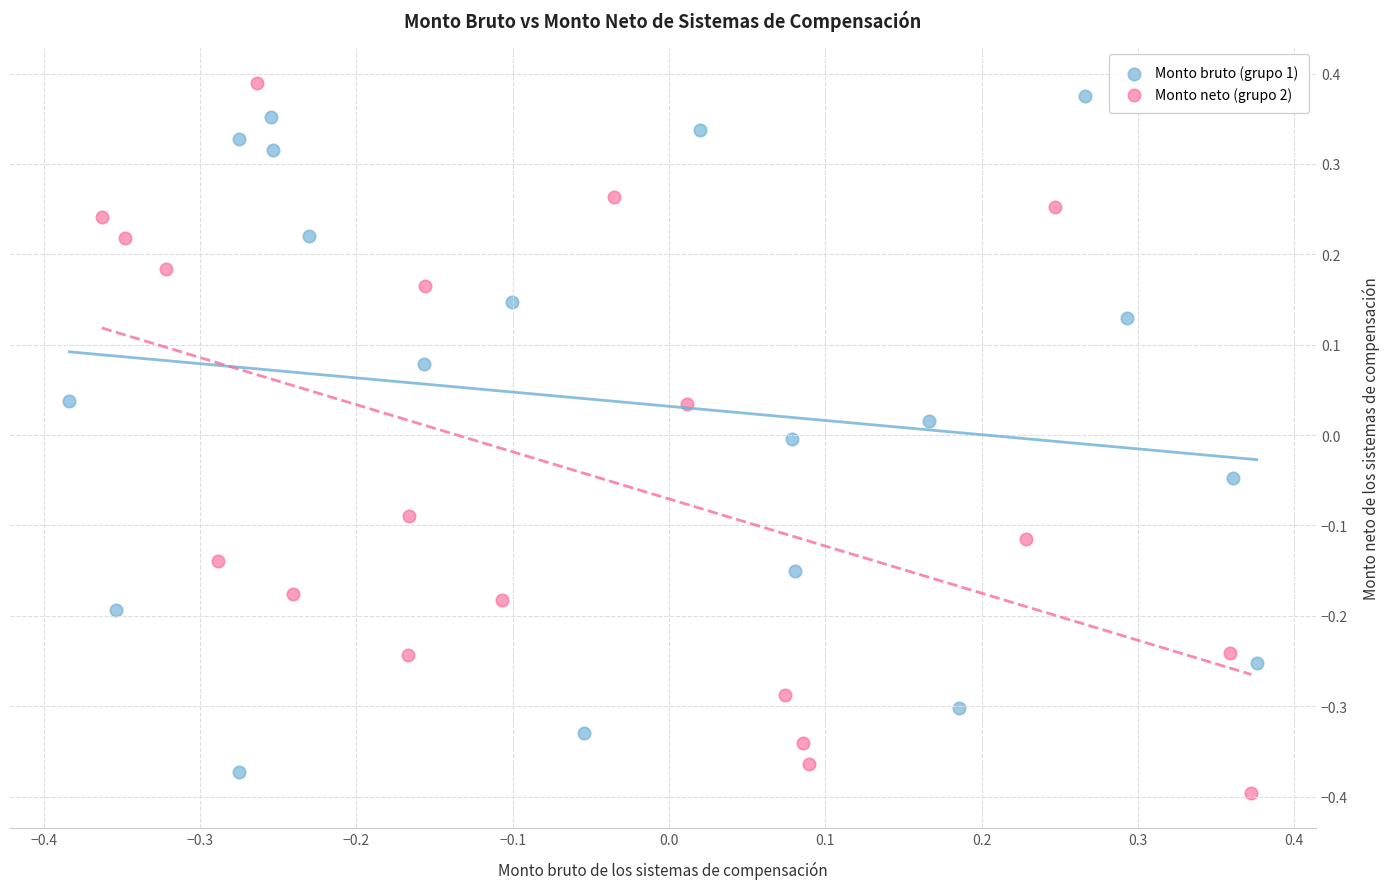

Which series contains the highest Y value?

Monto neto (grupo 2)